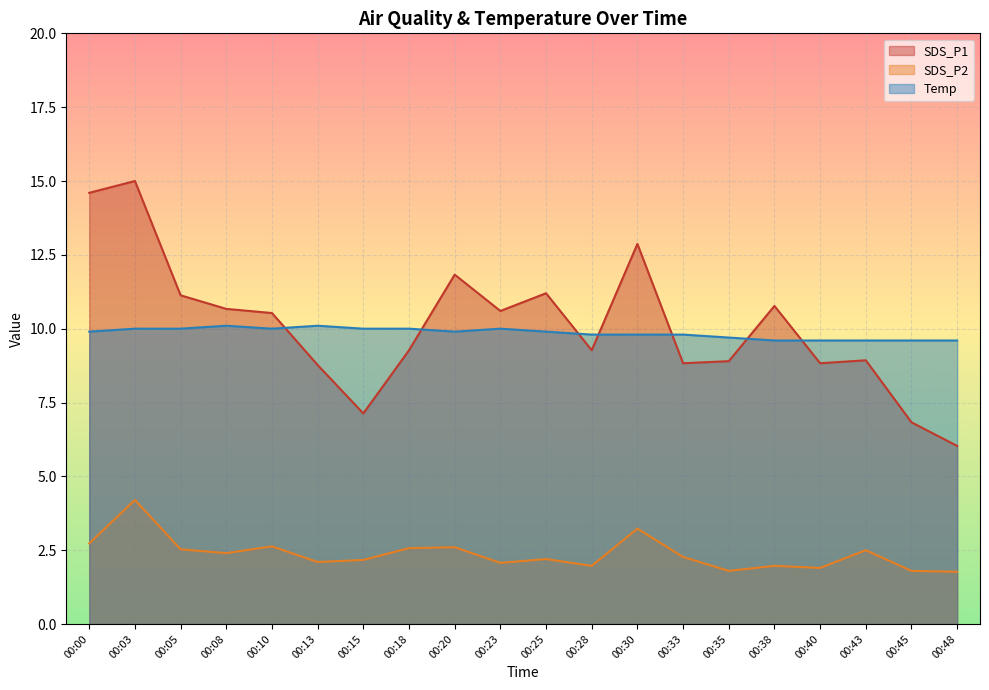

True or false: SDS_P2 has a value of 2.1 at 00:23.

True